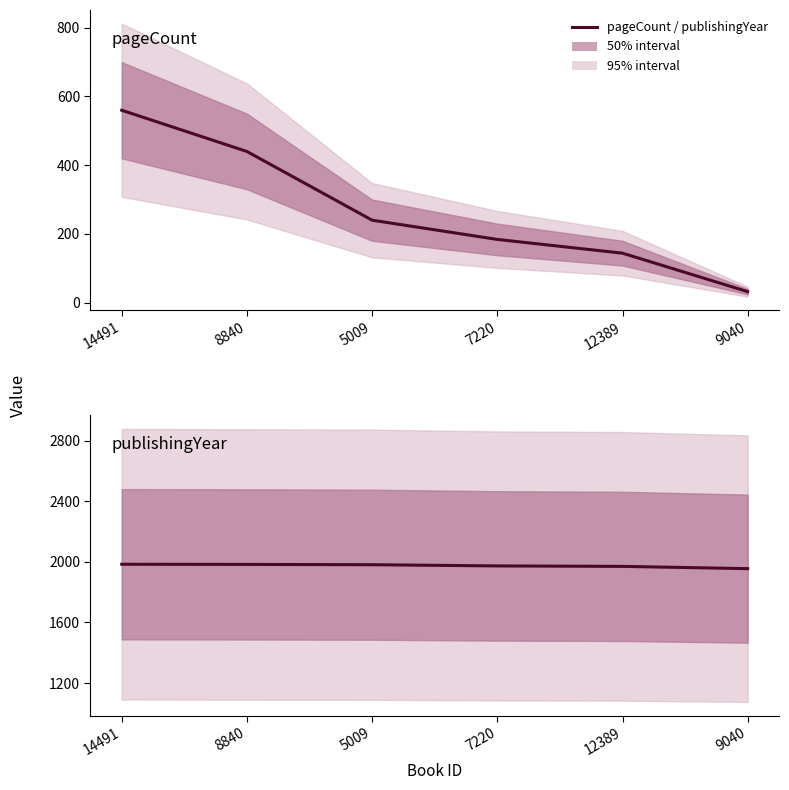

What is the label of the 3rd point from the right?

7220